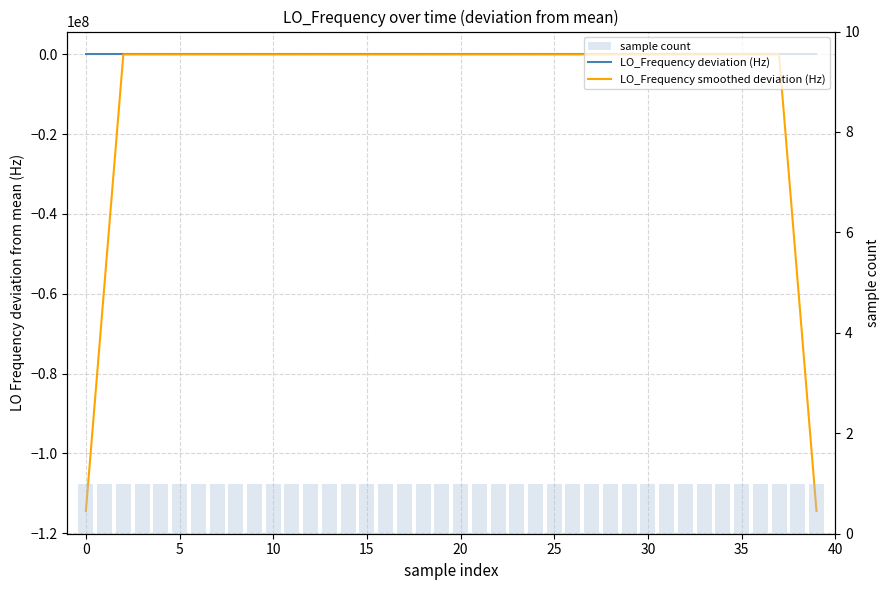

List the series in order of their peak value, highest first.

LO_Frequency deviation (Hz), LO_Frequency smoothed deviation (Hz), sample count